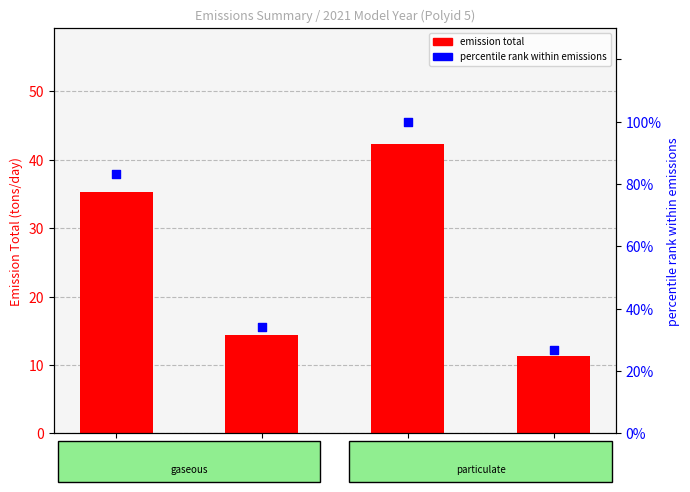

Which series reaches the minimum Y coordinate?

emission total